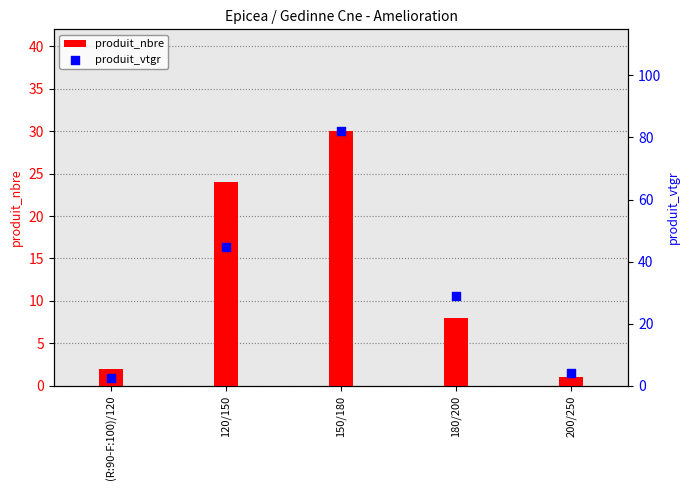

What is the total value across all series at 180/200?

36.9